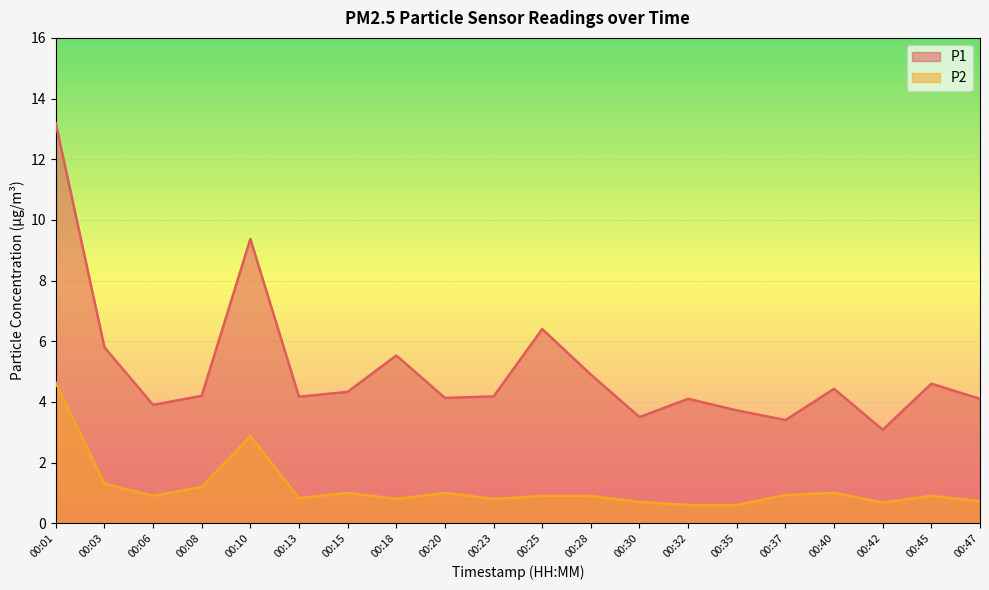

How many series are shown in this chart?

2